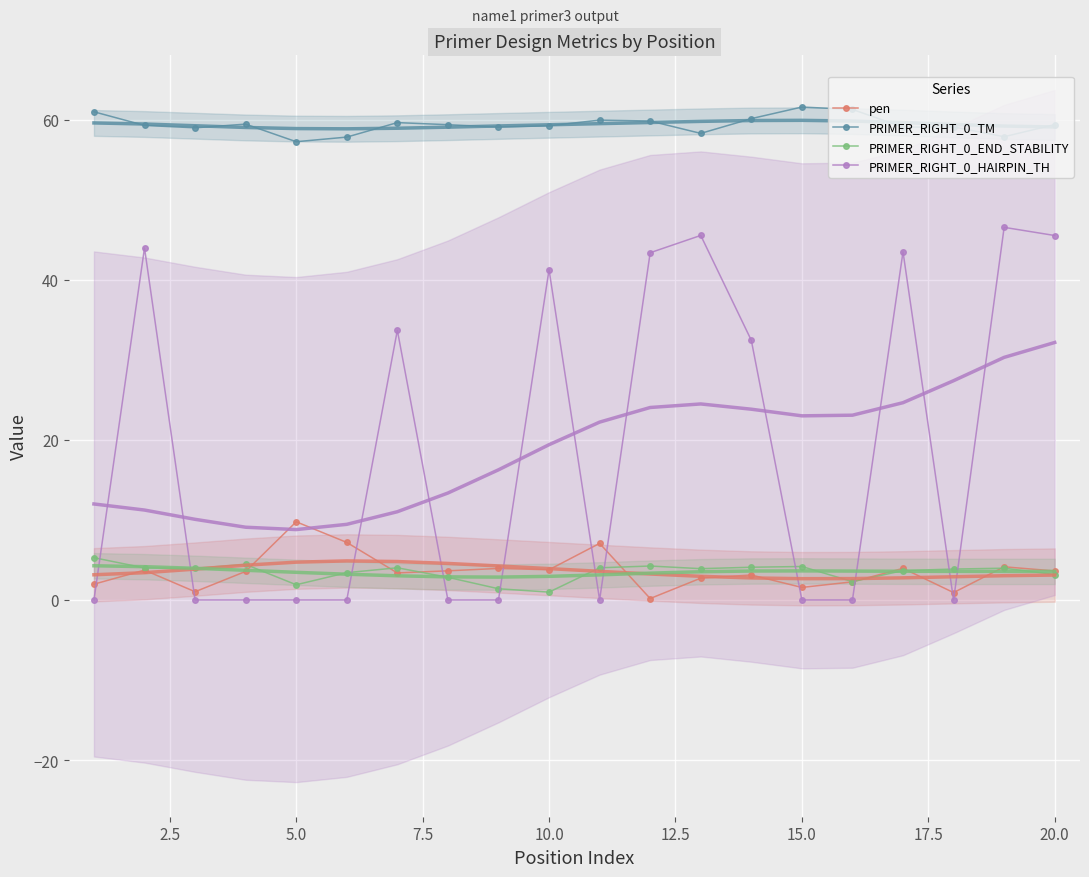

What is the highest value of the pen series?

9.8